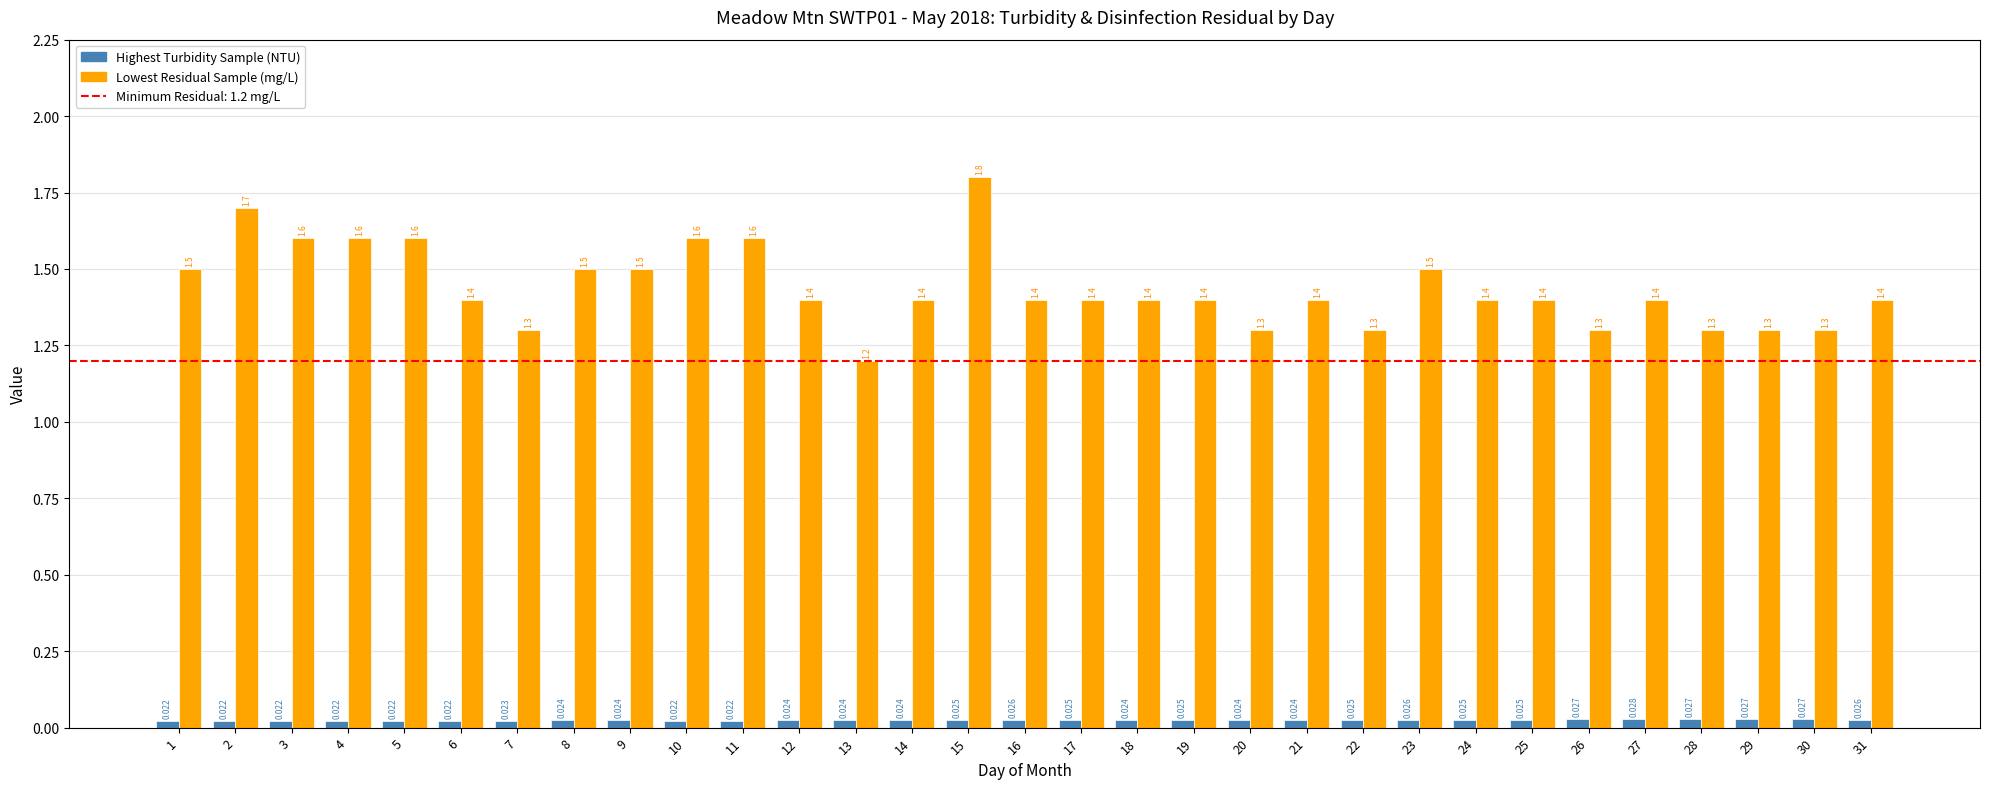

True or false: Lowest Residual Sample (mg/L) has a value of 1.5 at 1.

True